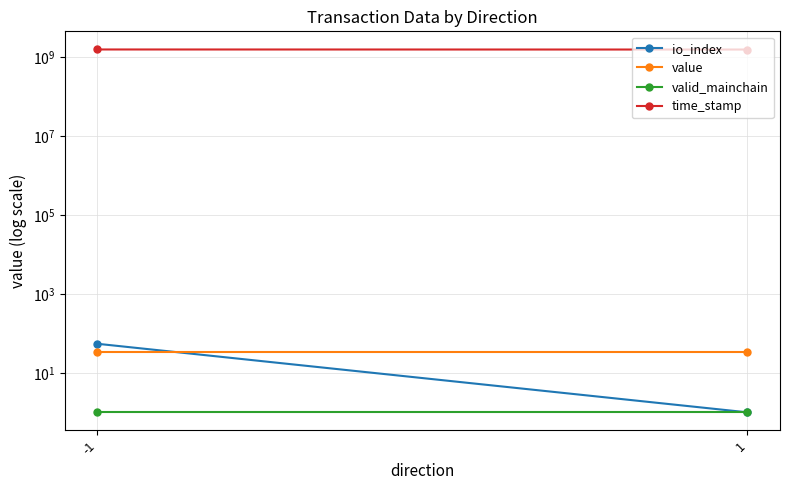

What is the value of the value point at the 1st from the left?

33.4